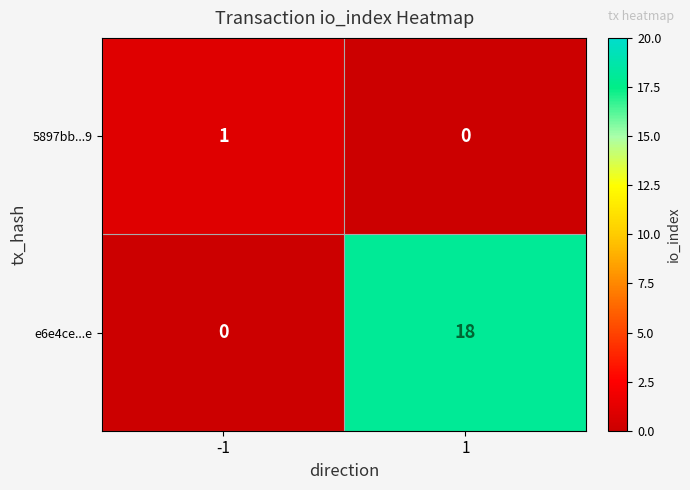

Which category has the highest value across all series?

1